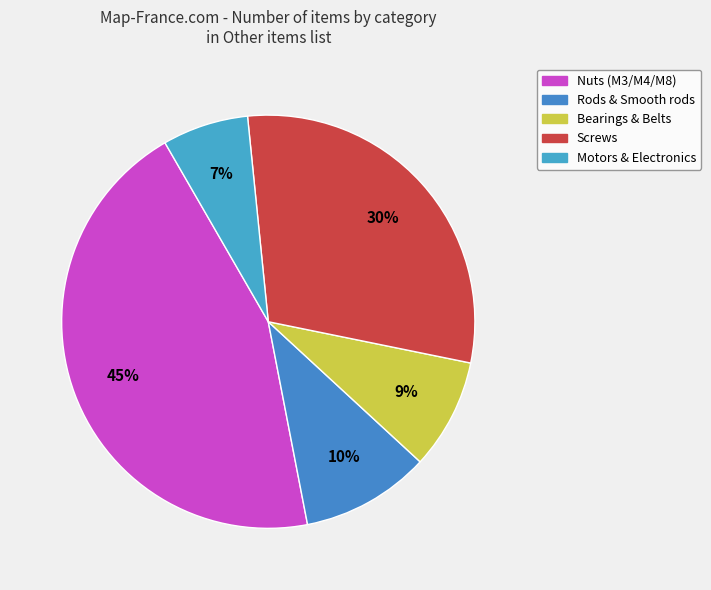

How many slices are in this pie chart?

5